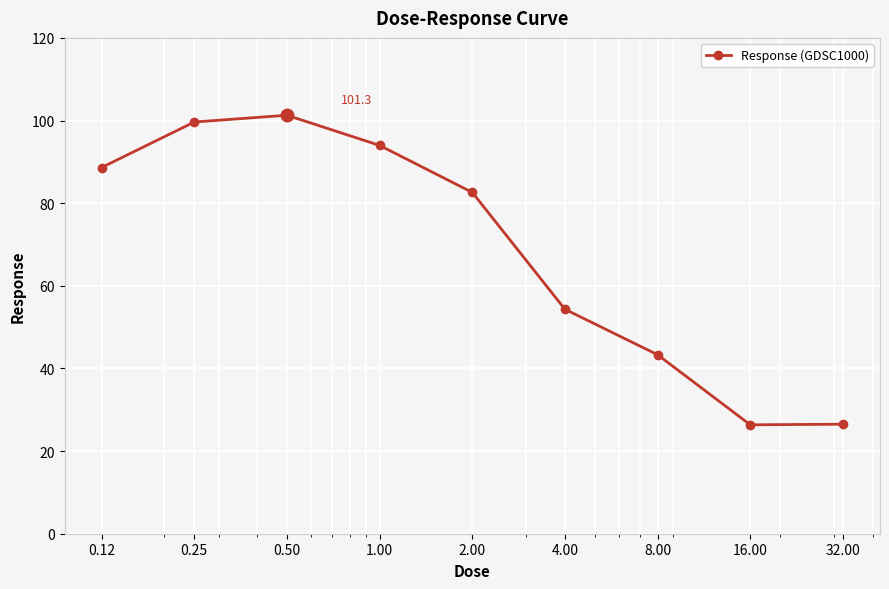

What is the sum of all values?

616.6